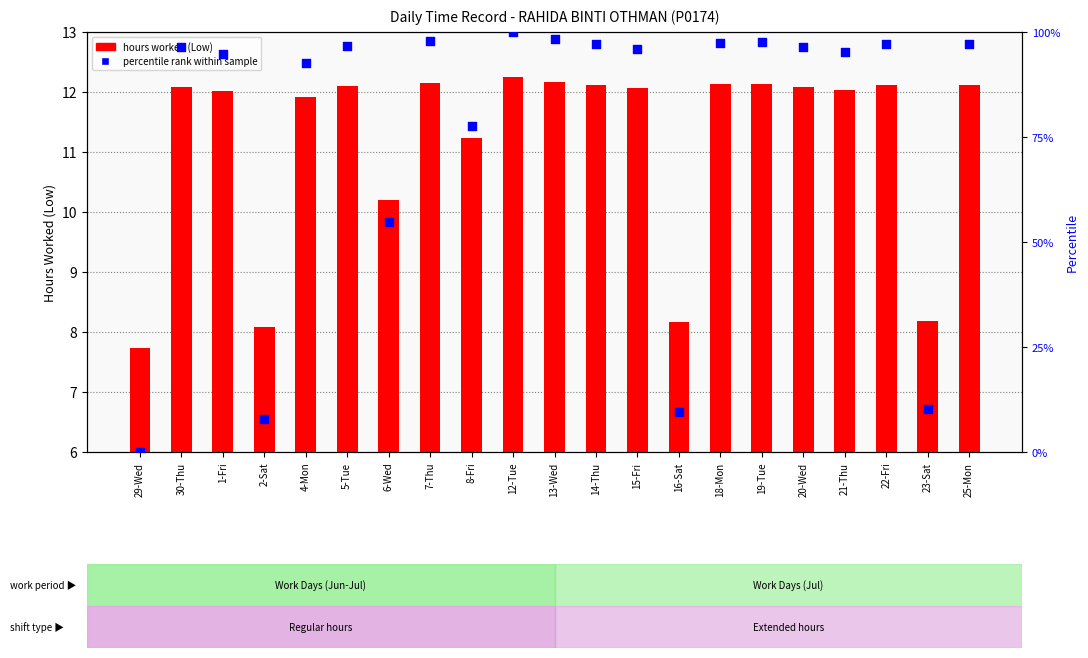

At how many categories does at least one series exceed 23?

17